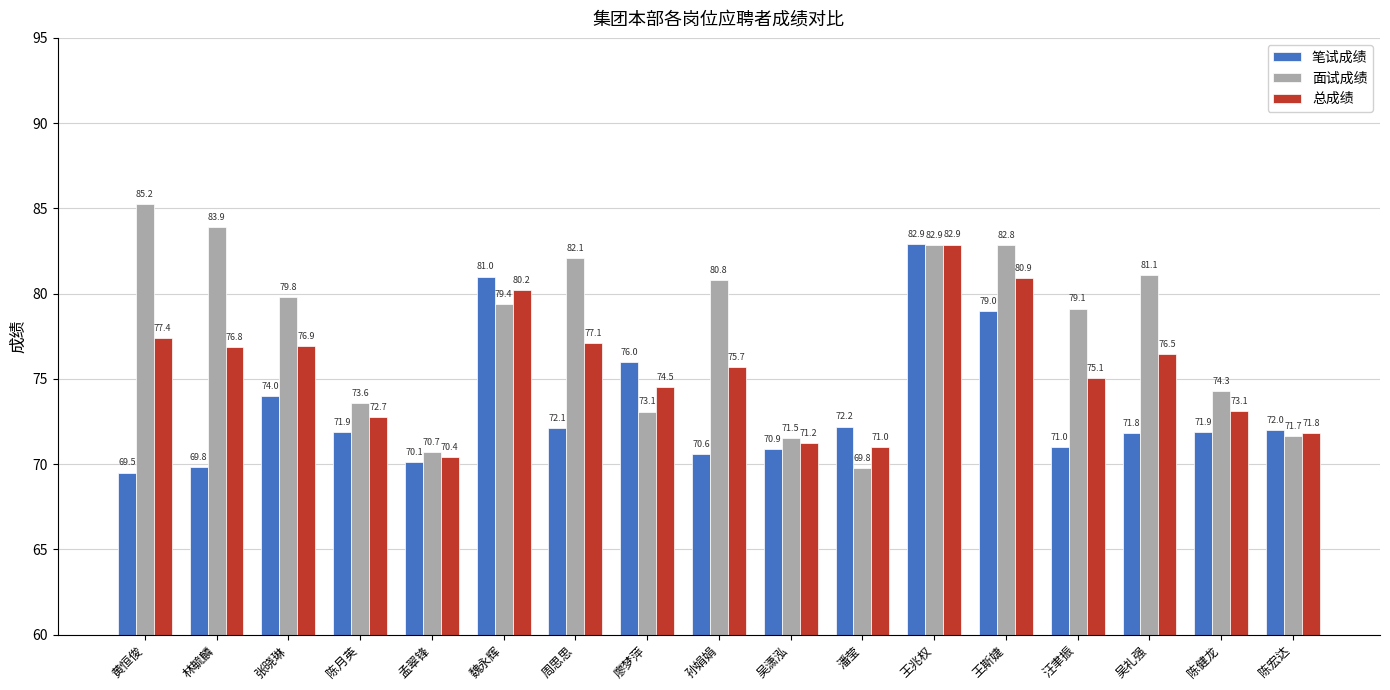

How many categories are shown in the chart?

17